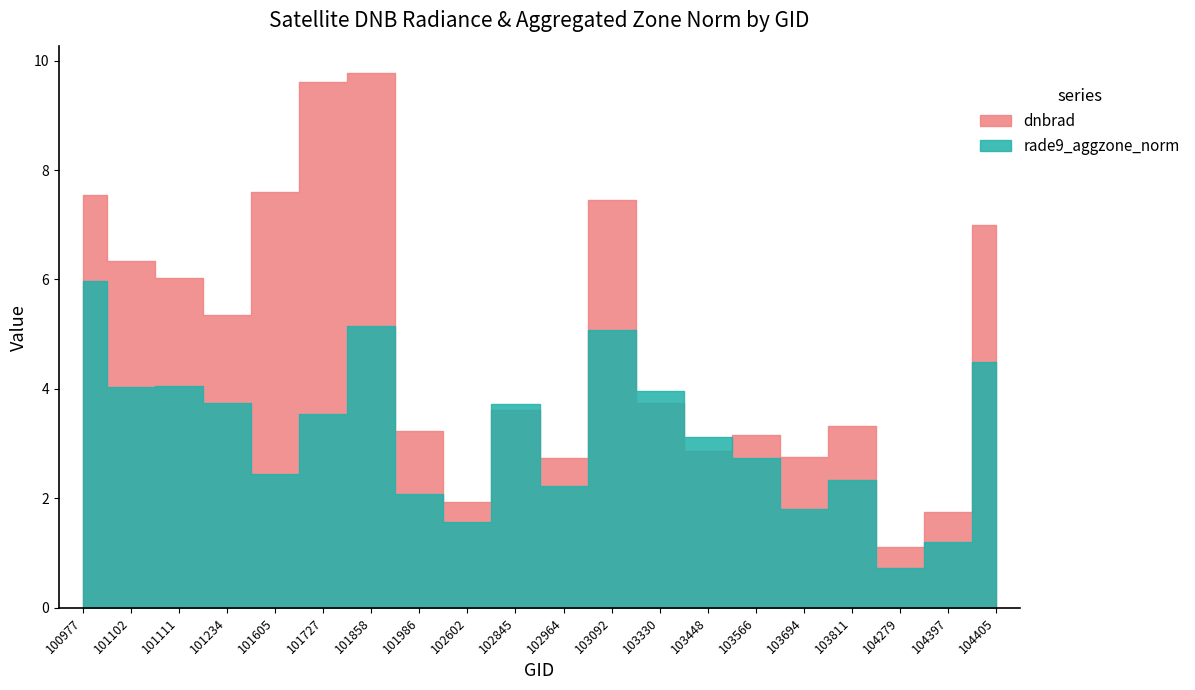

What is the difference between the highest and lowest values at 101234?

1.6